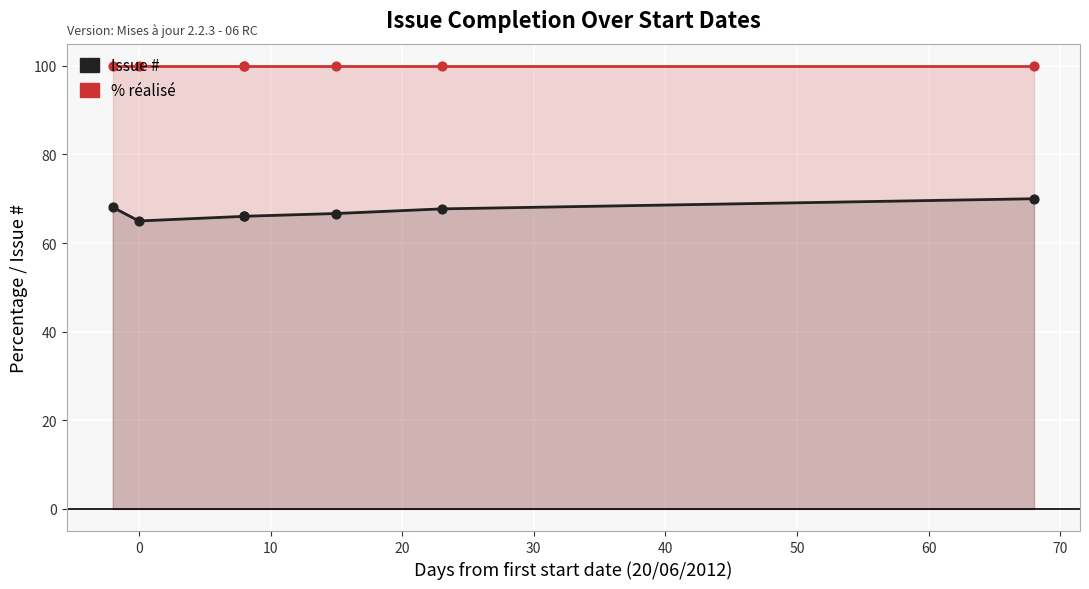

Which series contains the lowest Y value?

Issue #